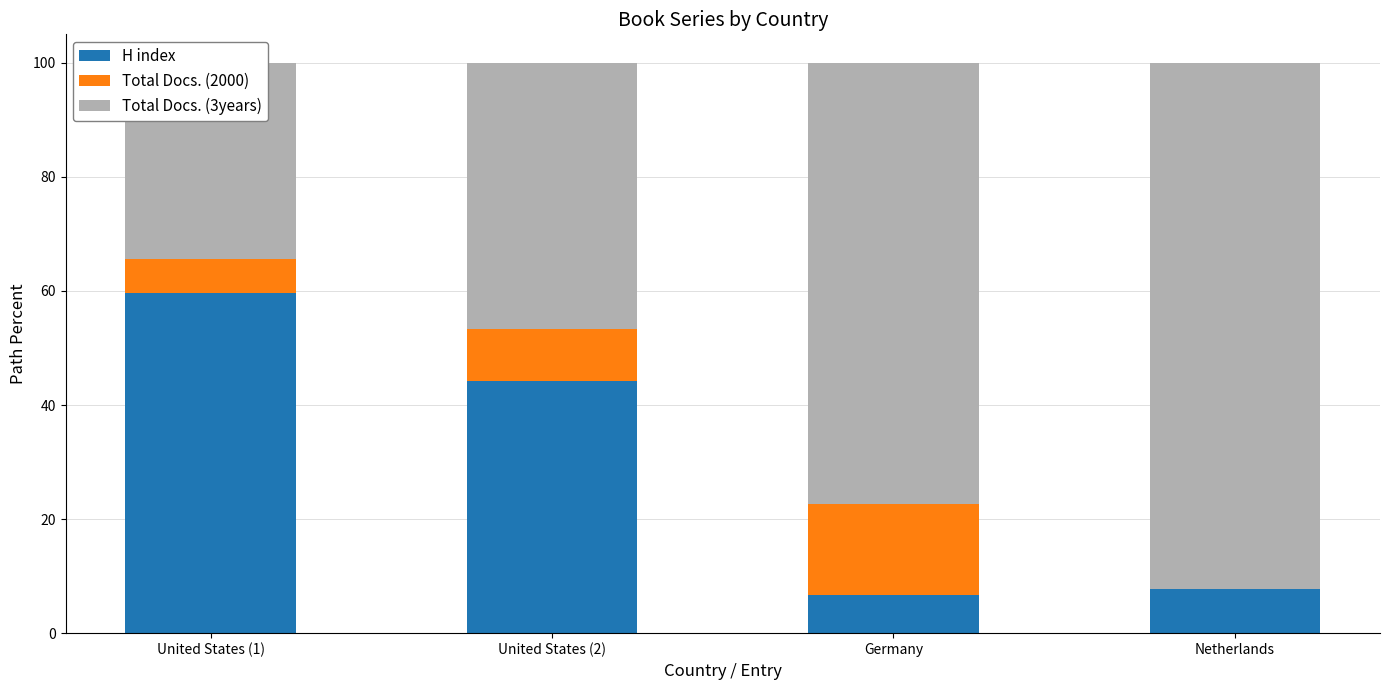

What is the difference between the Total Docs. (3years) values at Netherlands and United States (2)?

45.6